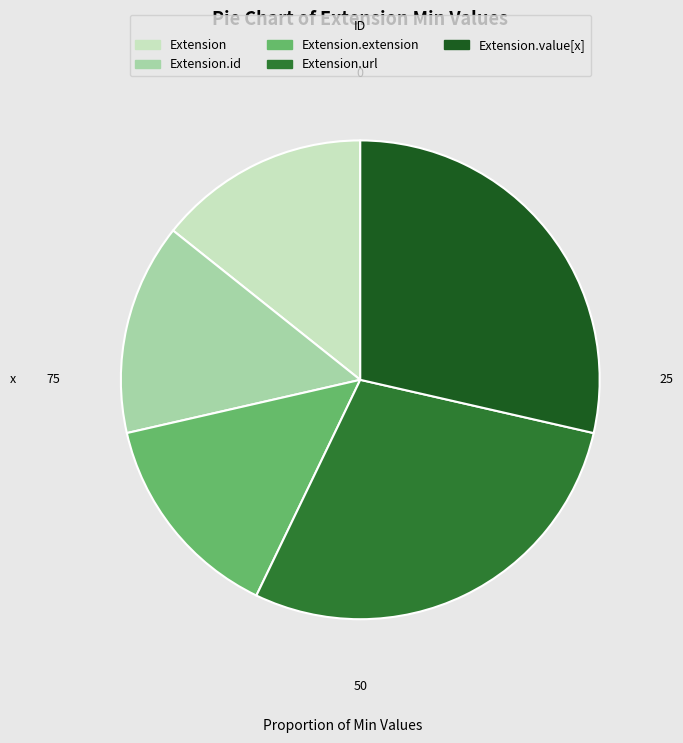

Does any single category account for the majority?

No